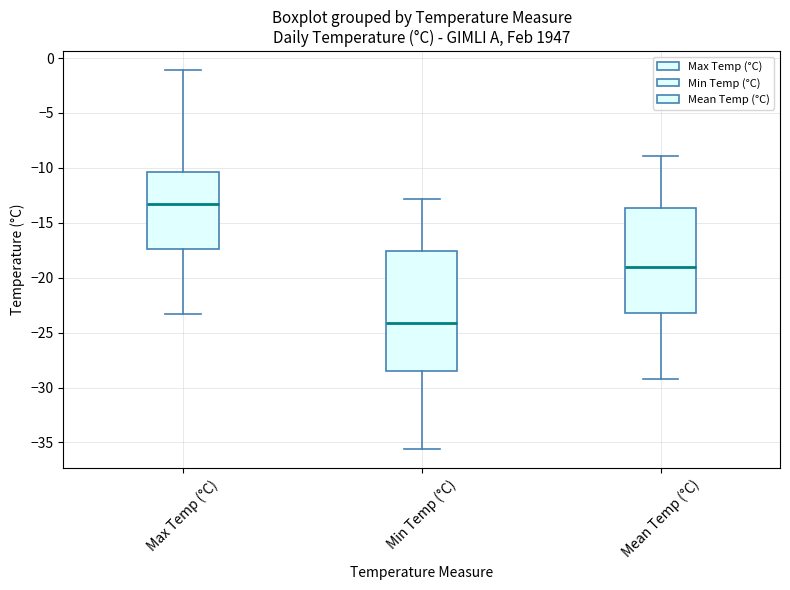

Comparing the boxes themselves (not the whiskers), which one is the tallest?

Min Temp (°C)